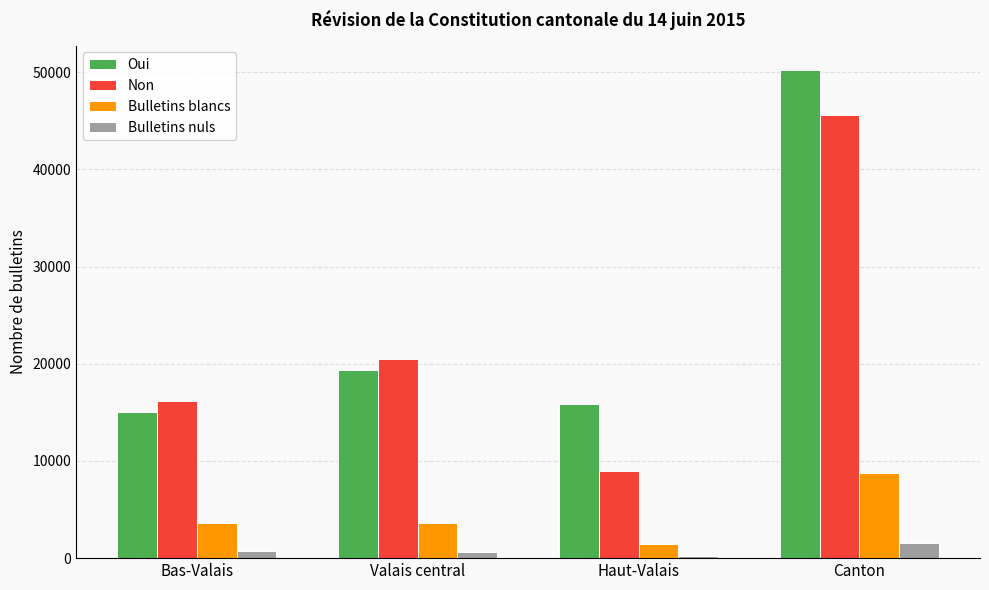

What is the sum of the Bulletins blancs values at Valais central and Canton?

12368